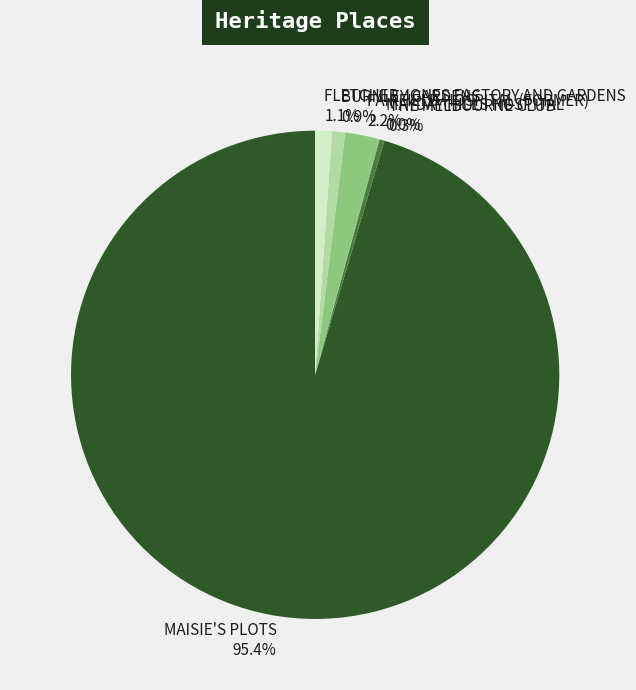

To the nearest percent, what percentage of the pie is FLETCHER JONES FACTORY AND GARDENS?

1%